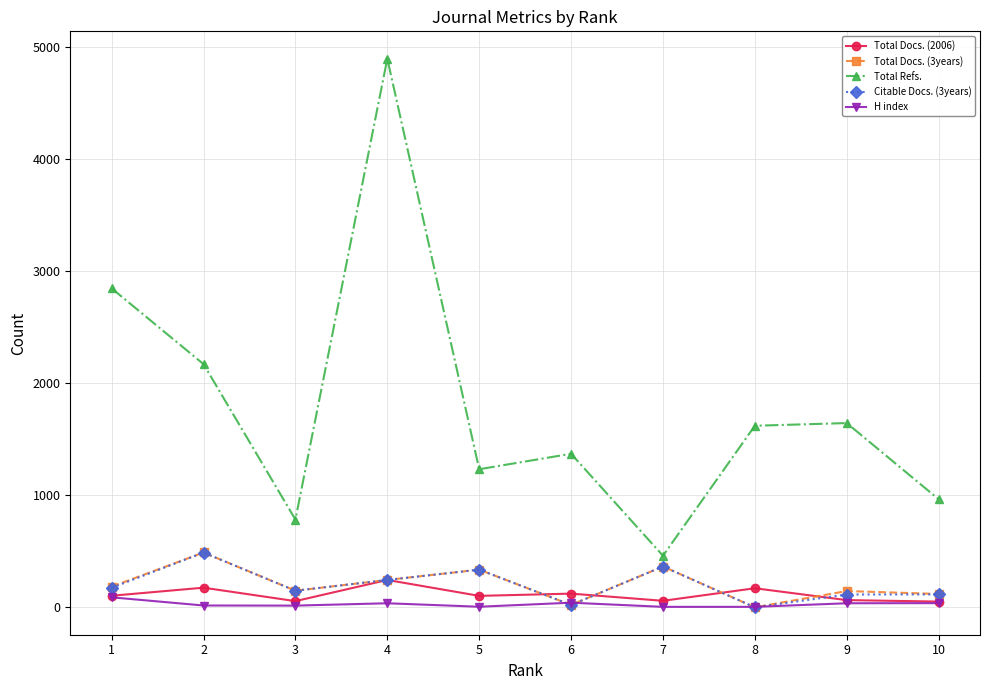

Which series has the widest spread of values?

Total Refs.